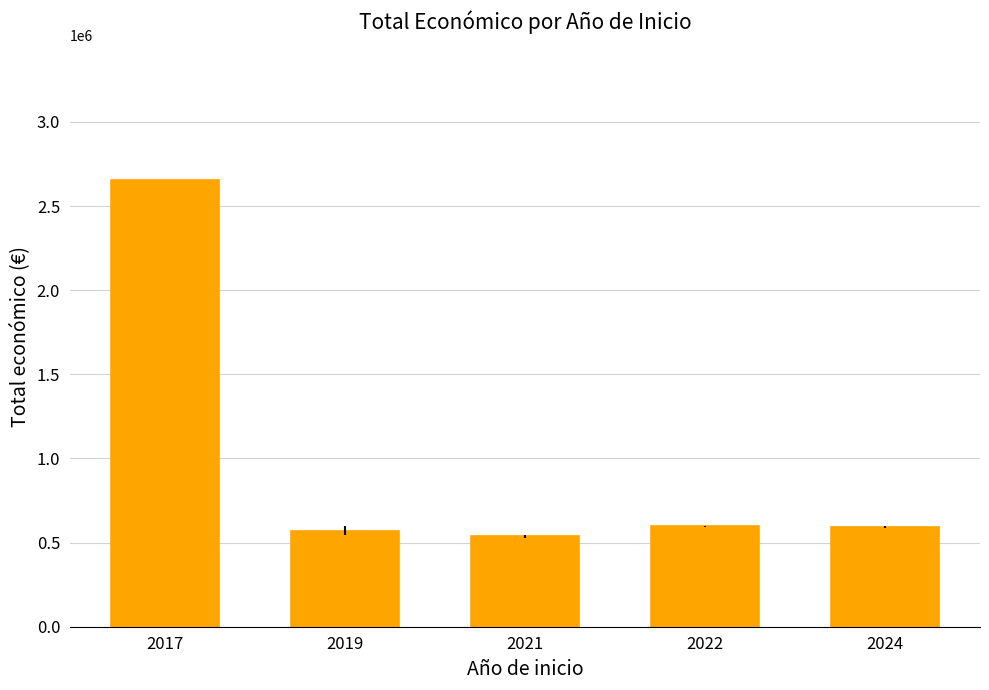

Does the chart contain any negative values?

No